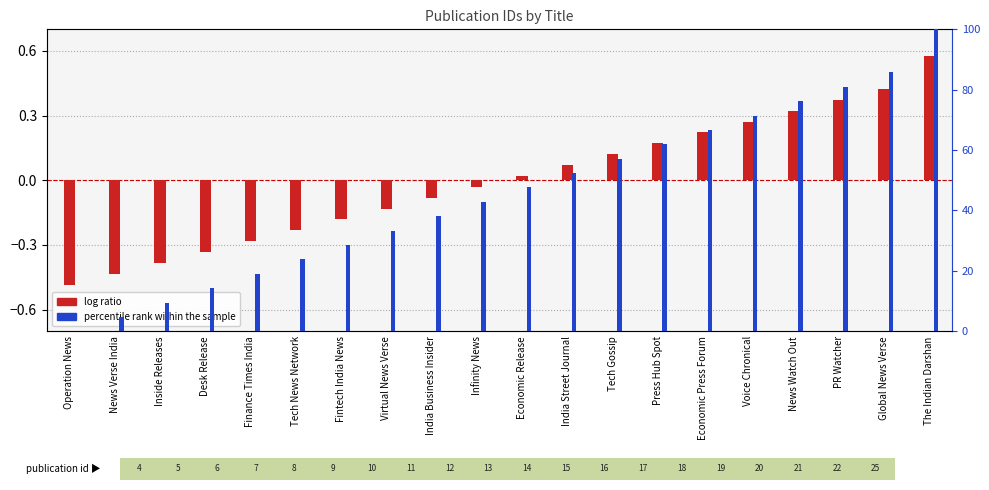

Which category has the lowest value in the log ratio series?

Operation News